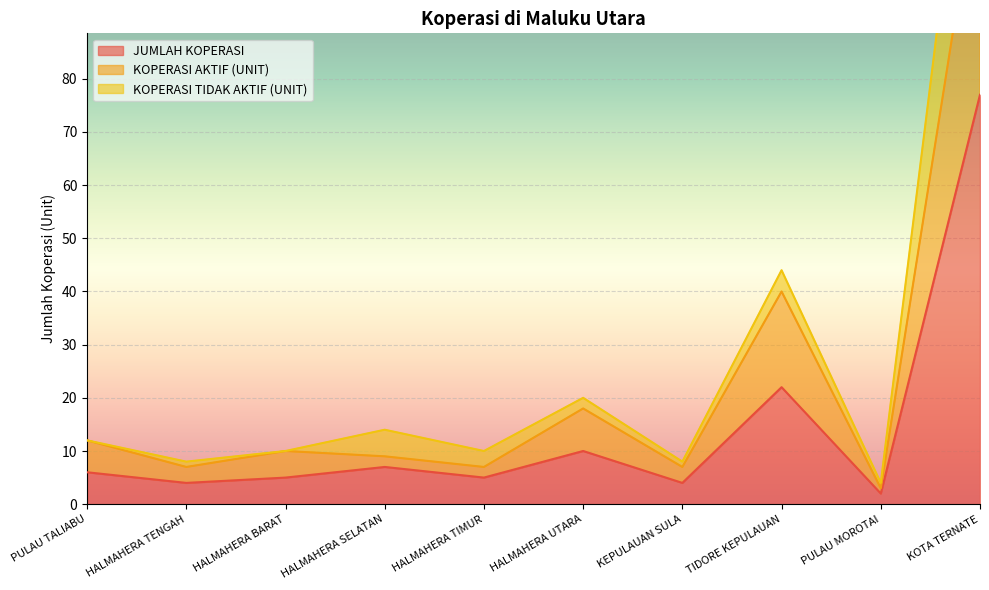

Count the number of categories in the chart.

10